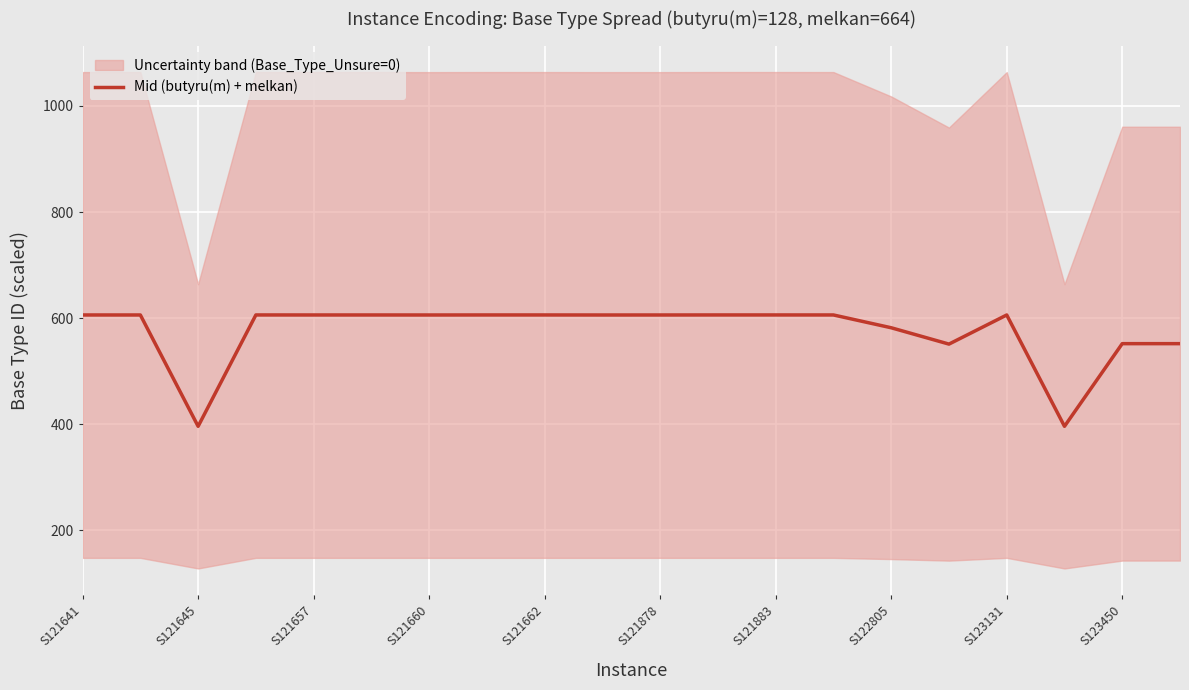

How many lines are shown in the chart?

1